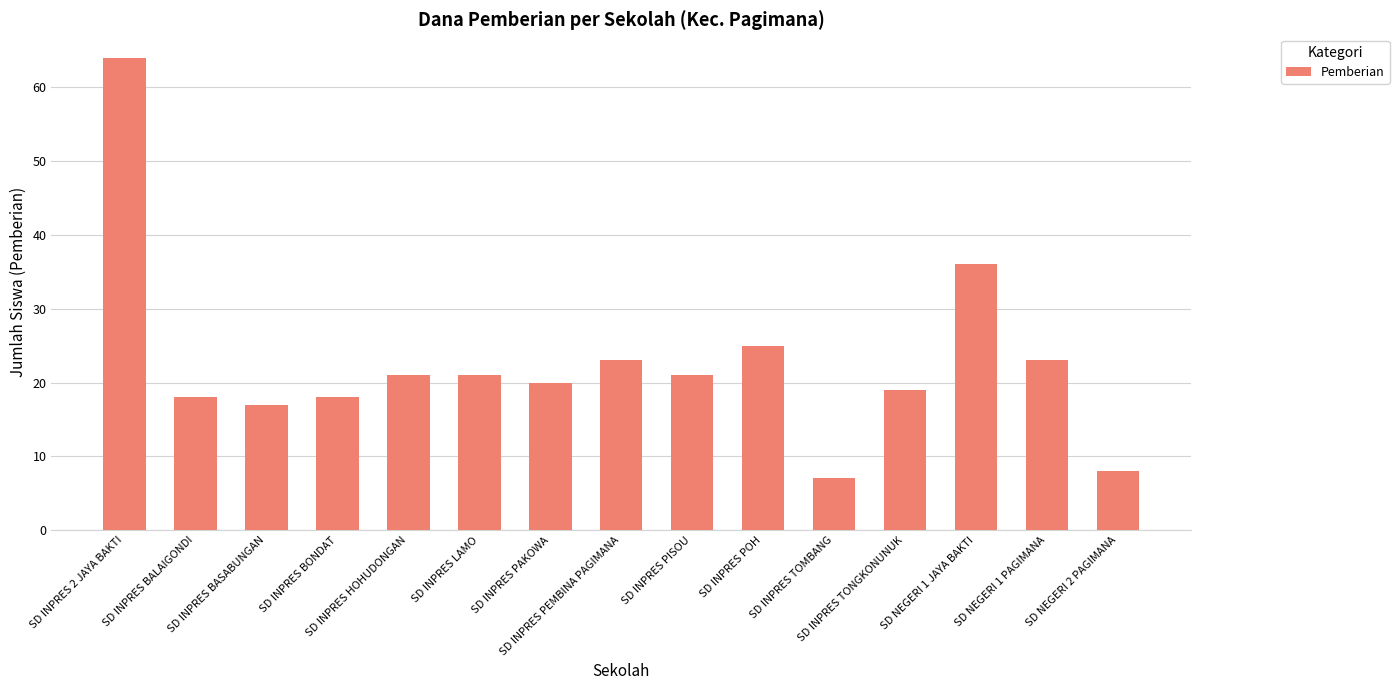

Where is the data nearest to the value 35?

SD NEGERI 1 JAYA BAKTI